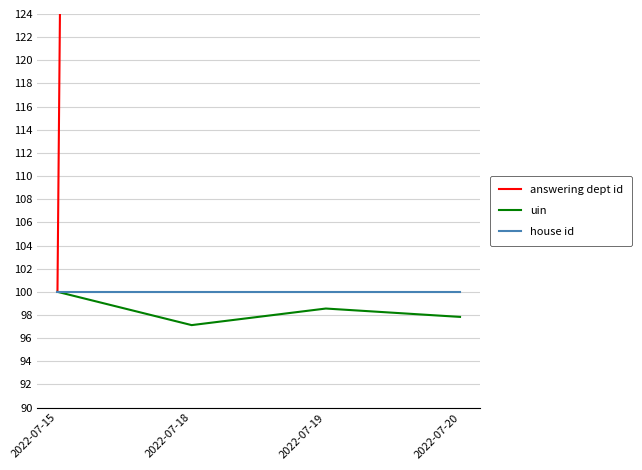

Is the value of answering dept id at 2022-07-15 greater than the value of uin at 2022-07-15?

No